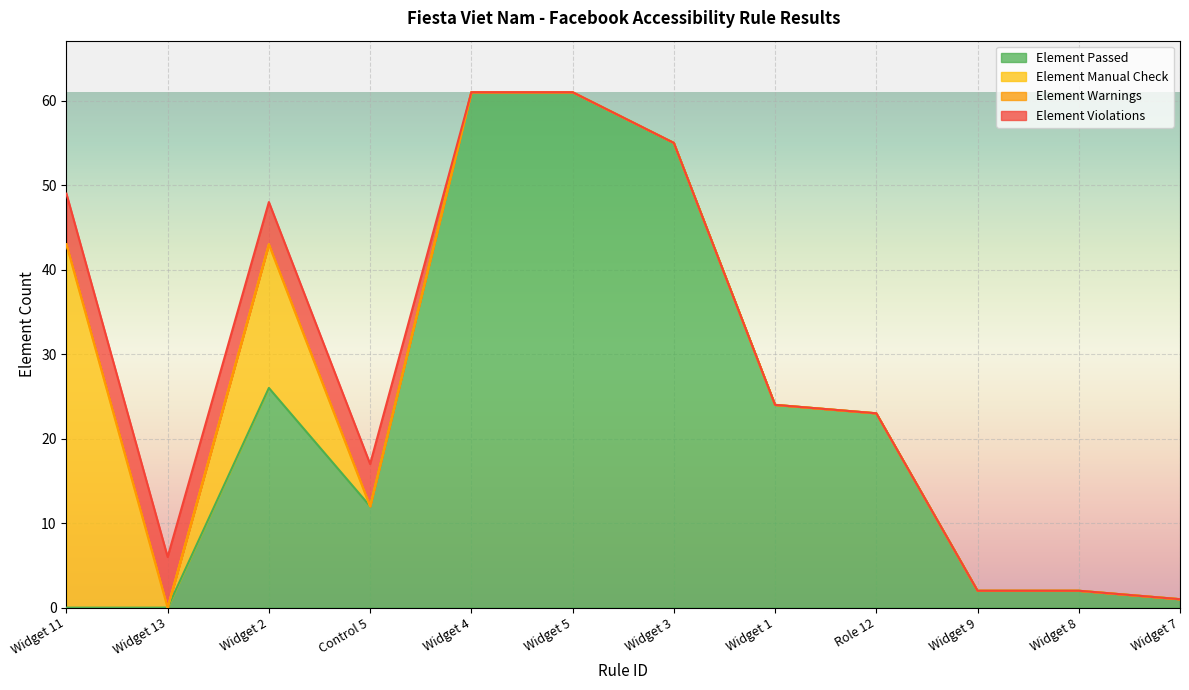

True or false: Element Manual Check has a value of 0 at Widget 9.

True